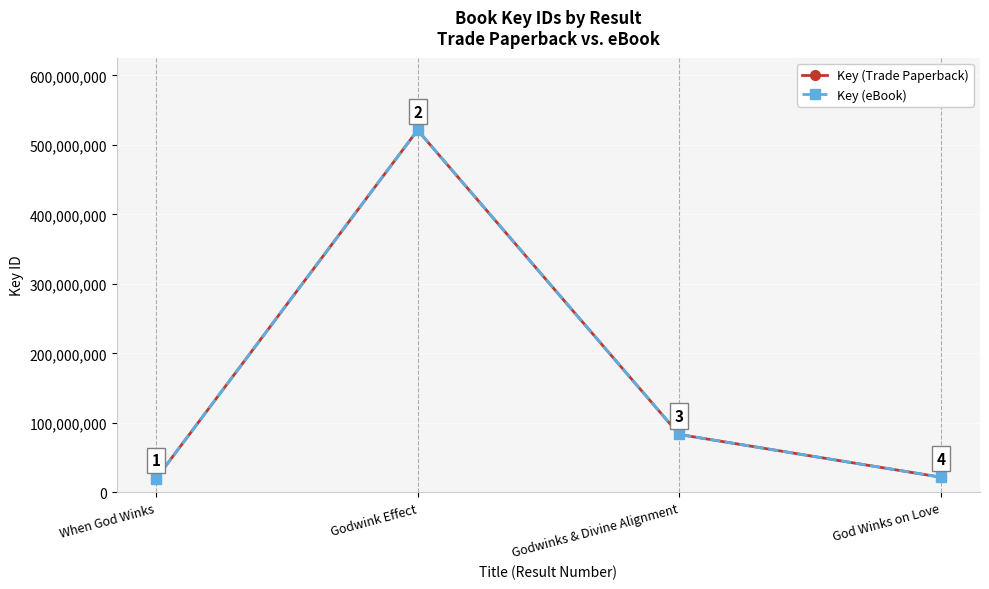

Which series changed the most between Godwink Effect and Godwinks & Divine Alignment?

Key (Trade Paperback)